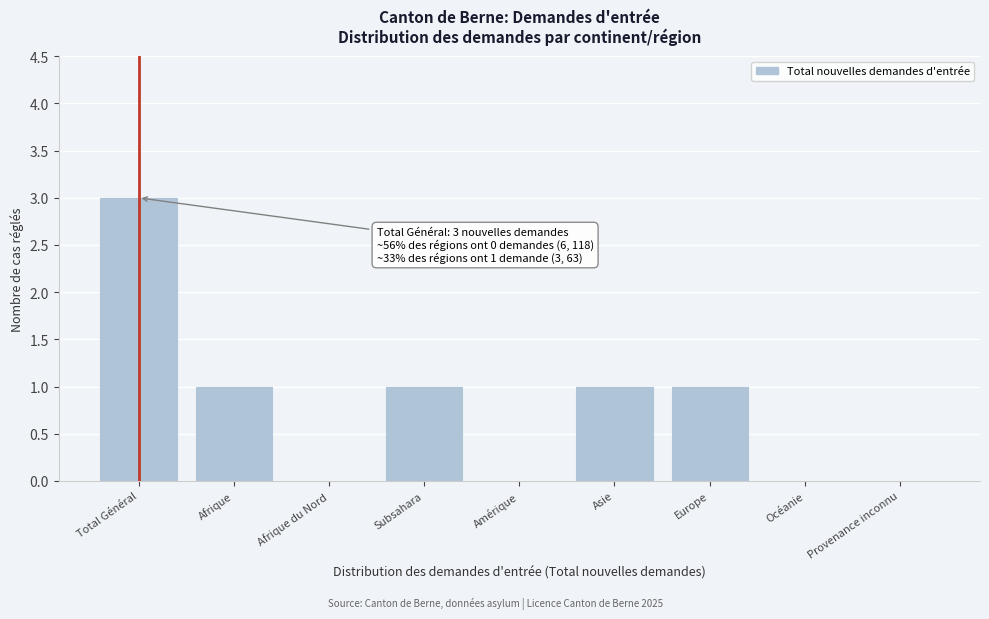

Reading left to right, extract all data points from this chart.

Total Général=3	Afrique=1	Afrique du Nord=0	Subsahara=1	Amérique=0	Asie=1	Europe=1	Océanie=0	Provenance inconnu=0